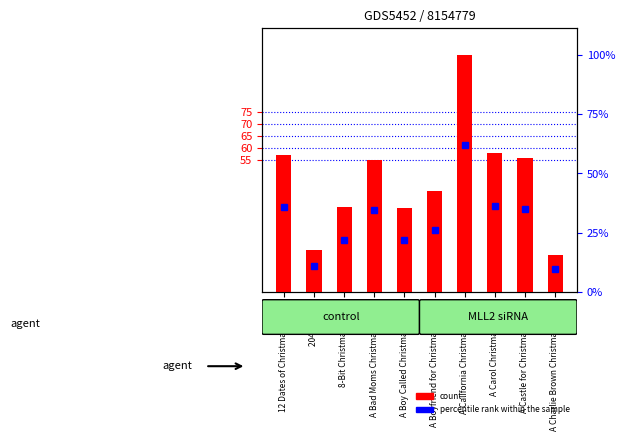

Between 12 Dates of Christmas (2020) and A California Christmas (2020), which is larger?

A California Christmas (2020)